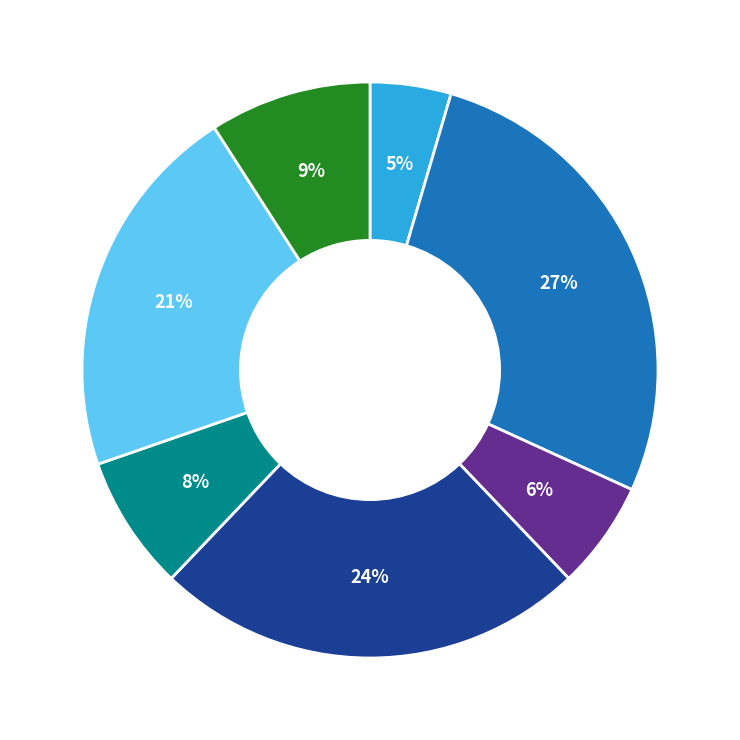

Is there any slice that represents more than half of the pie?

No